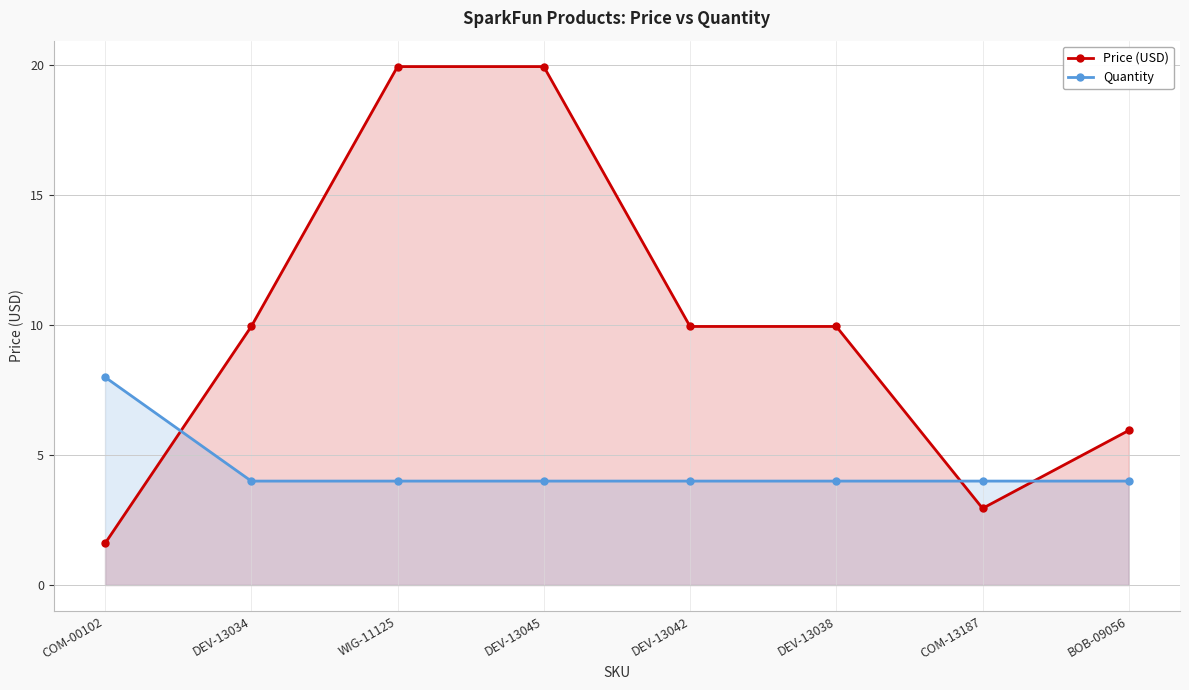

True or false: Price (USD) has more than 0 points higher than both neighbors.

False